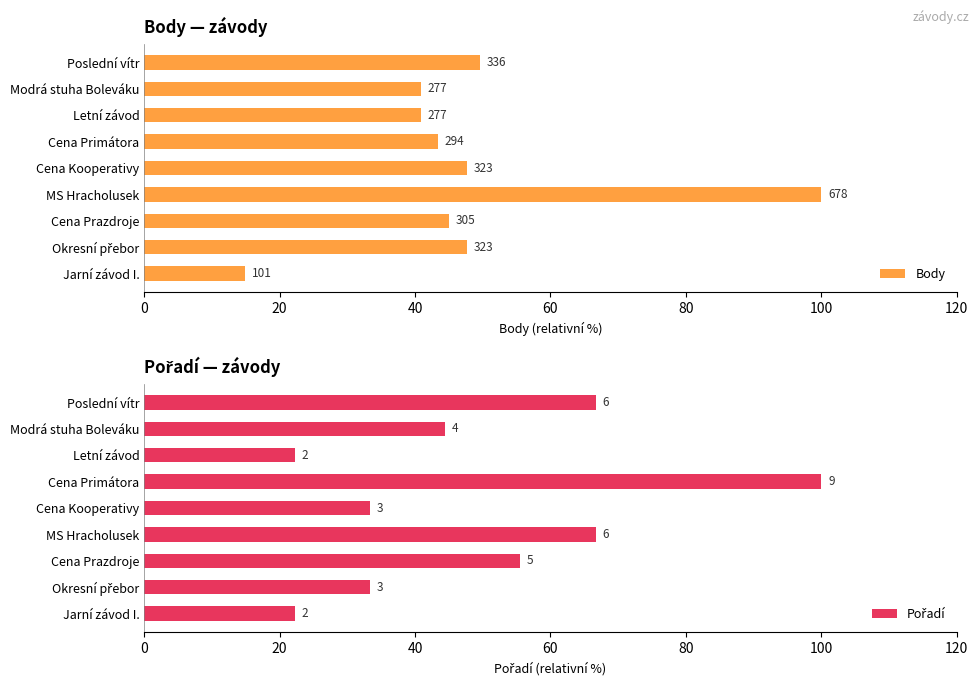

List the series in order of their overall mean, highest first.

Pořadí, Body